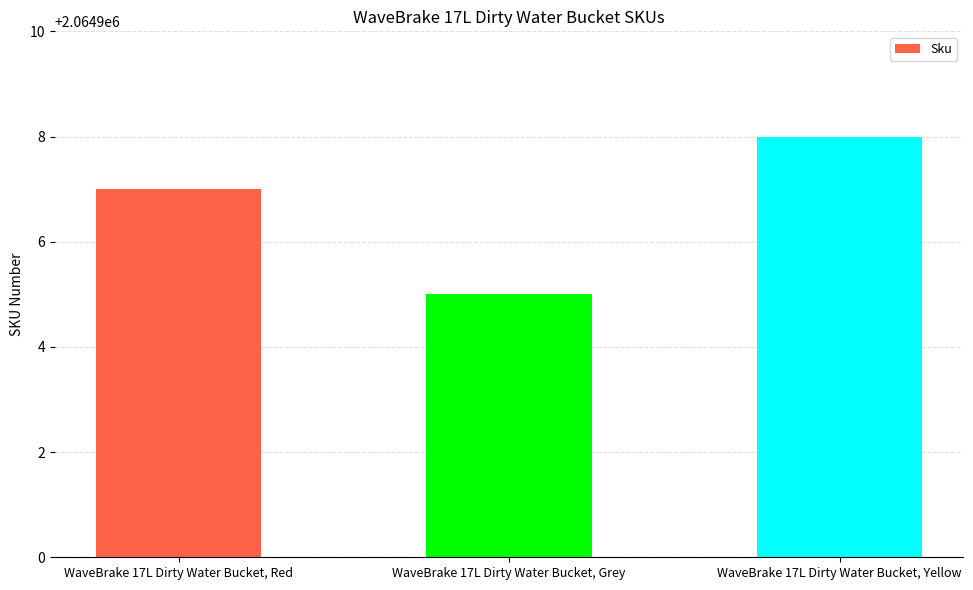

What is the difference between the maximum and minimum values?

3